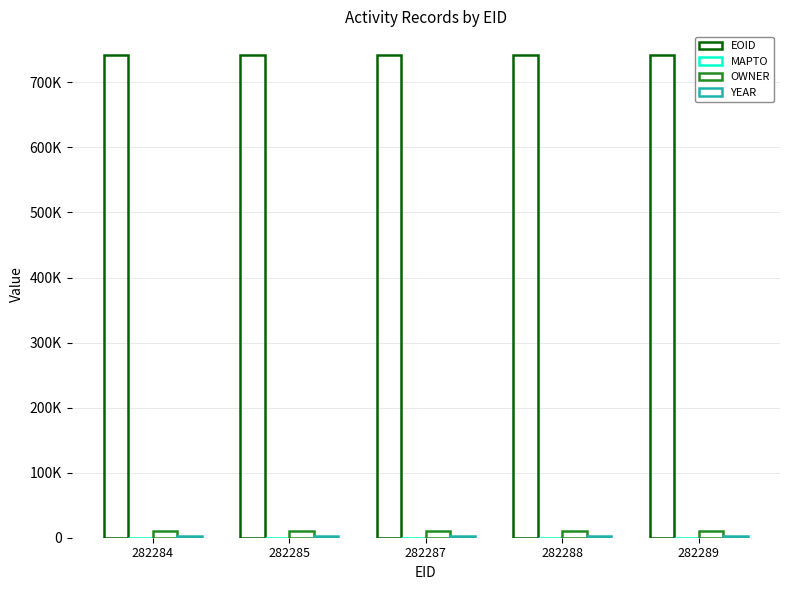

Are the bars horizontal?

No